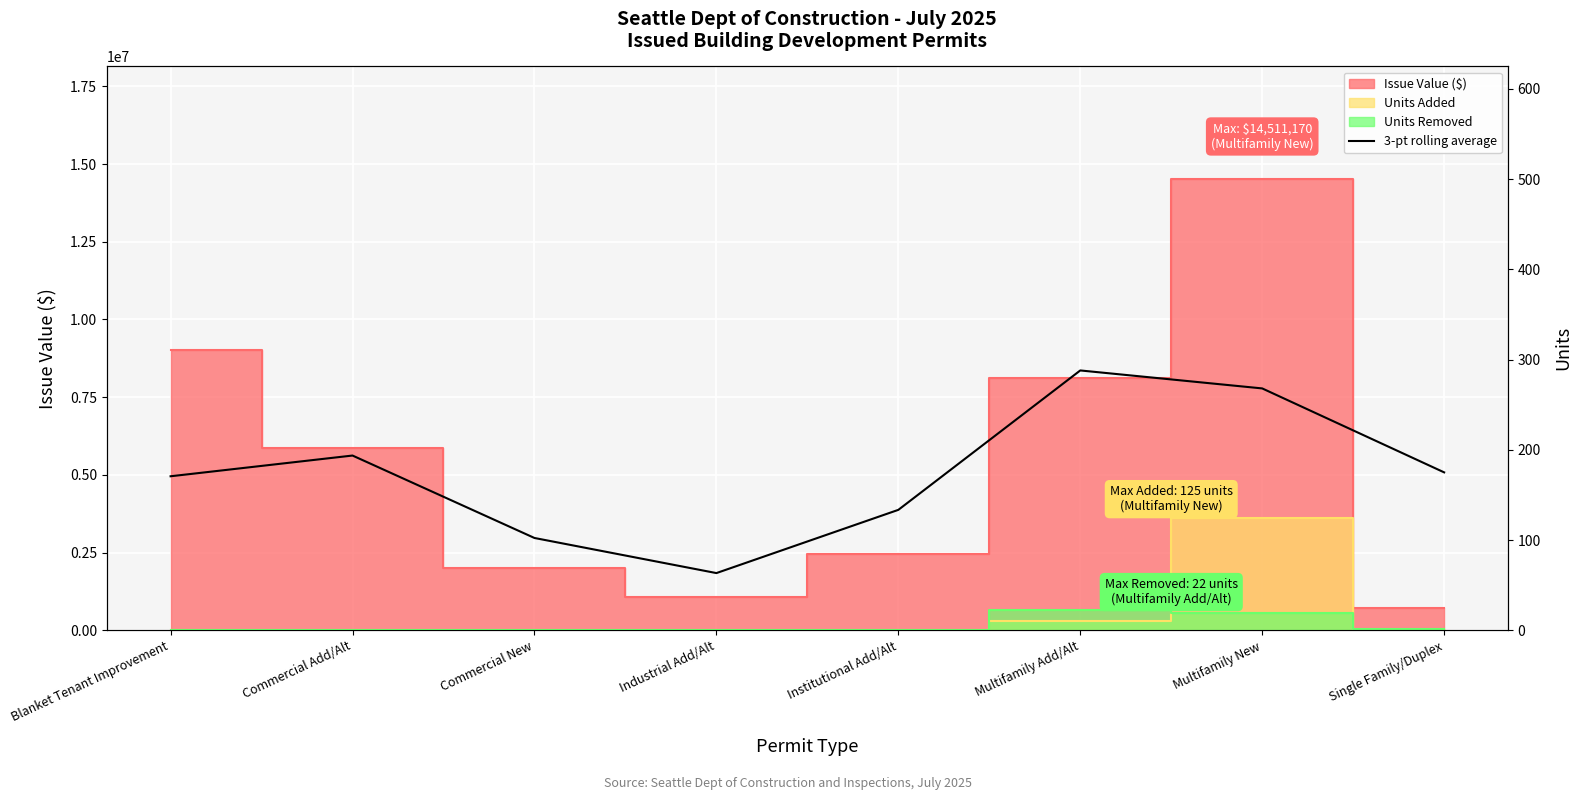

How many data points are less than 5080367?

4